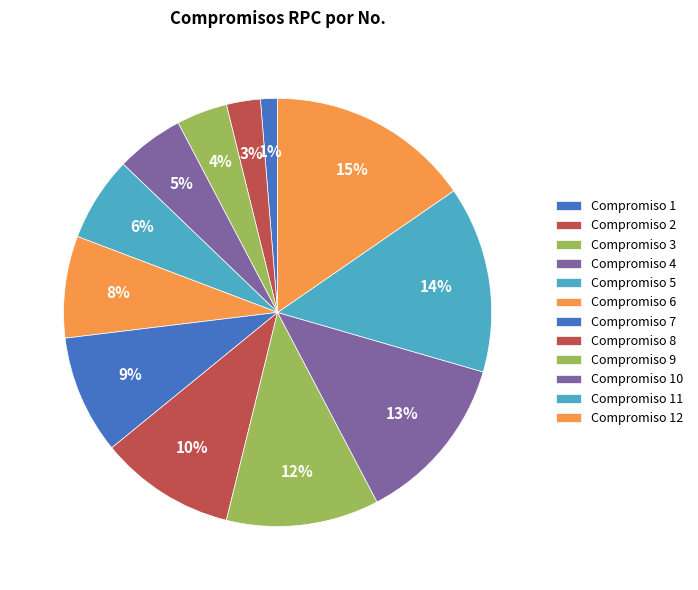

Does Compromiso 4 represent more than half of the total?

No